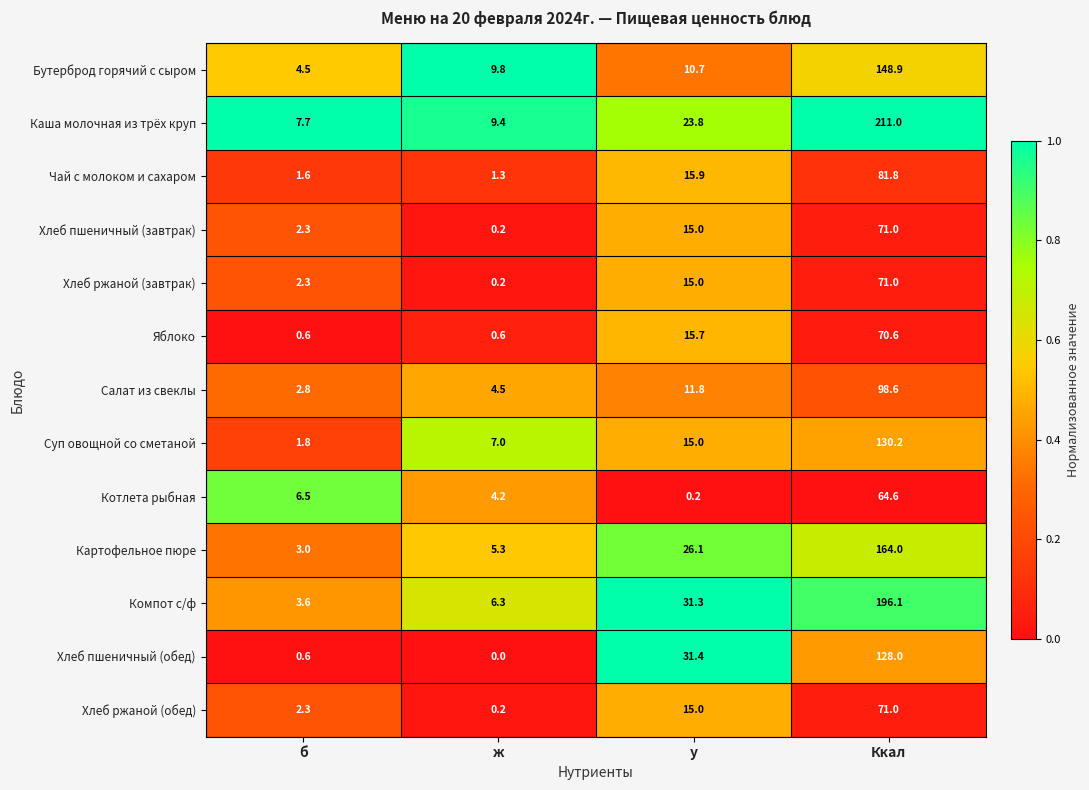

Rank the categories by Суп овощной со сметаной value from lowest to highest.

б, ж, у, Ккал